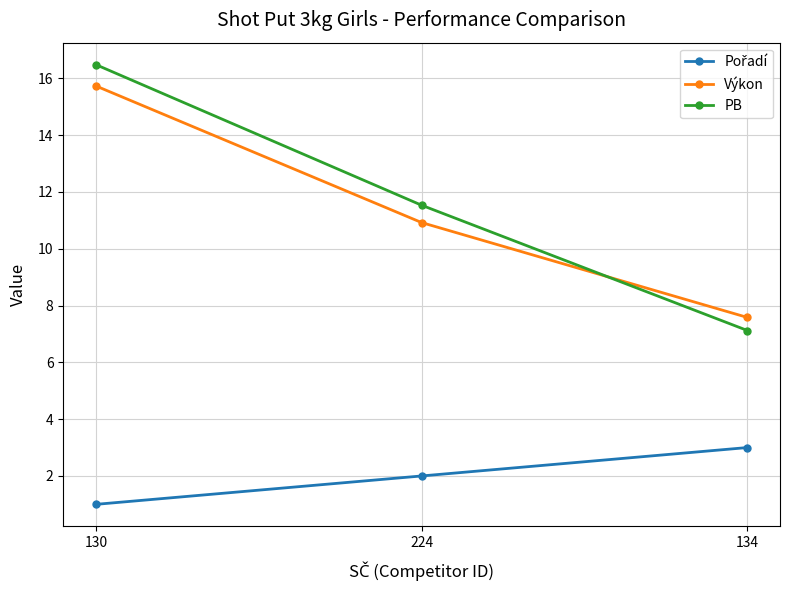

Between 224 and 134, which series saw the biggest shift?

PB